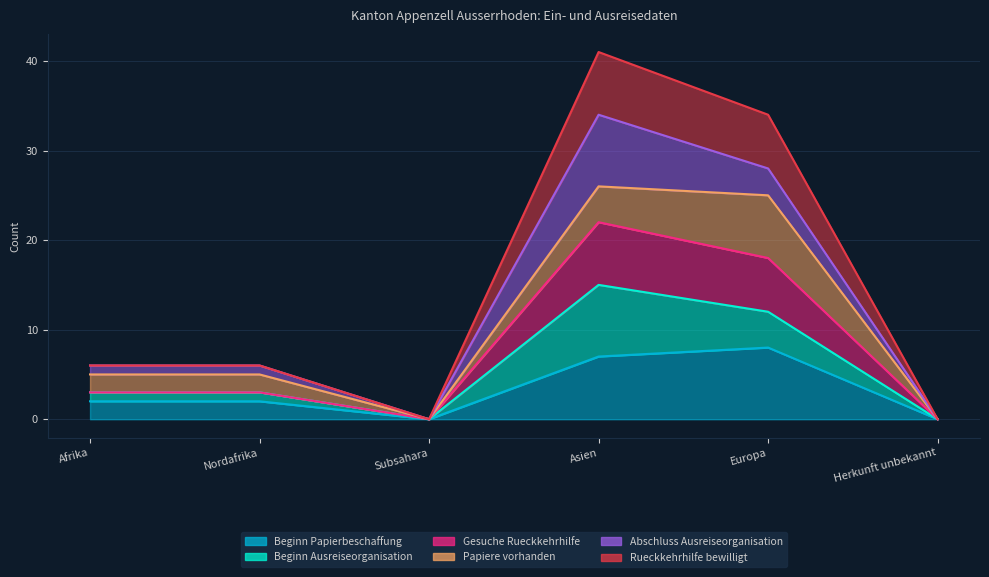

True or false: Beginn Papierbeschaffung and Gesuche Rueckkehrhilfe cross at least once.

False